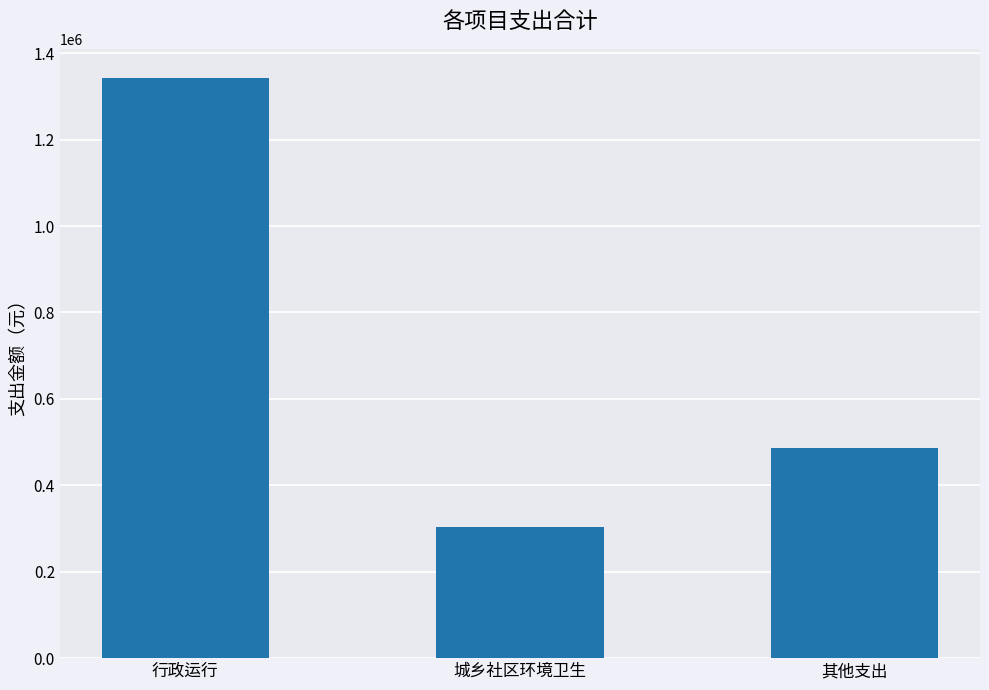

Does the chart contain stacked bars?

No